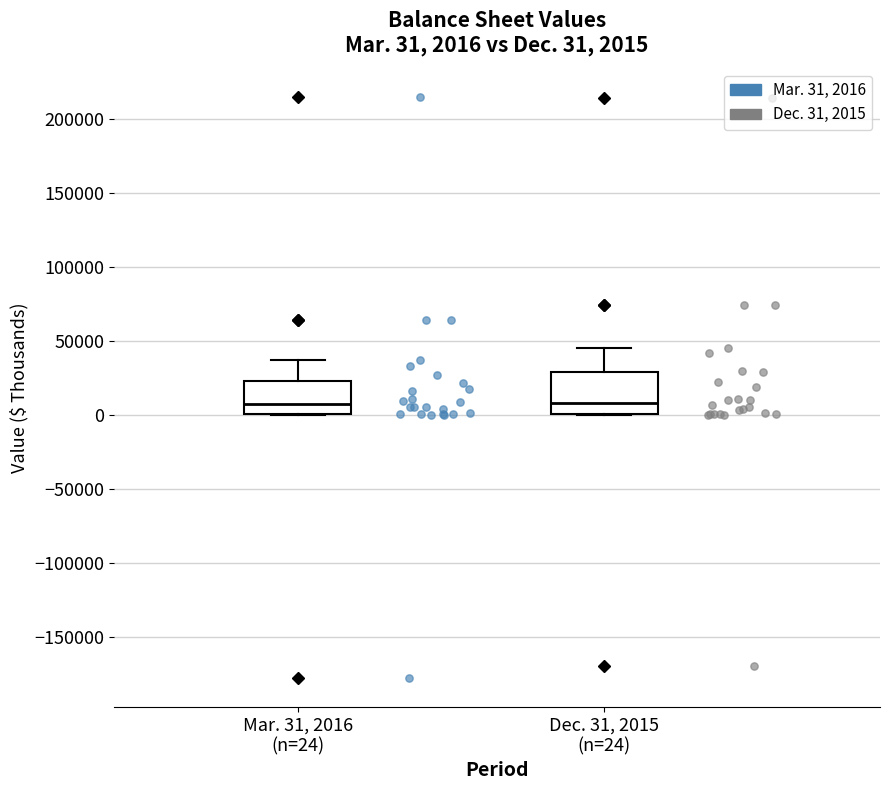

Which box is the tallest, from its lower edge to its upper edge?

Dec. 31, 2015 (n=24)